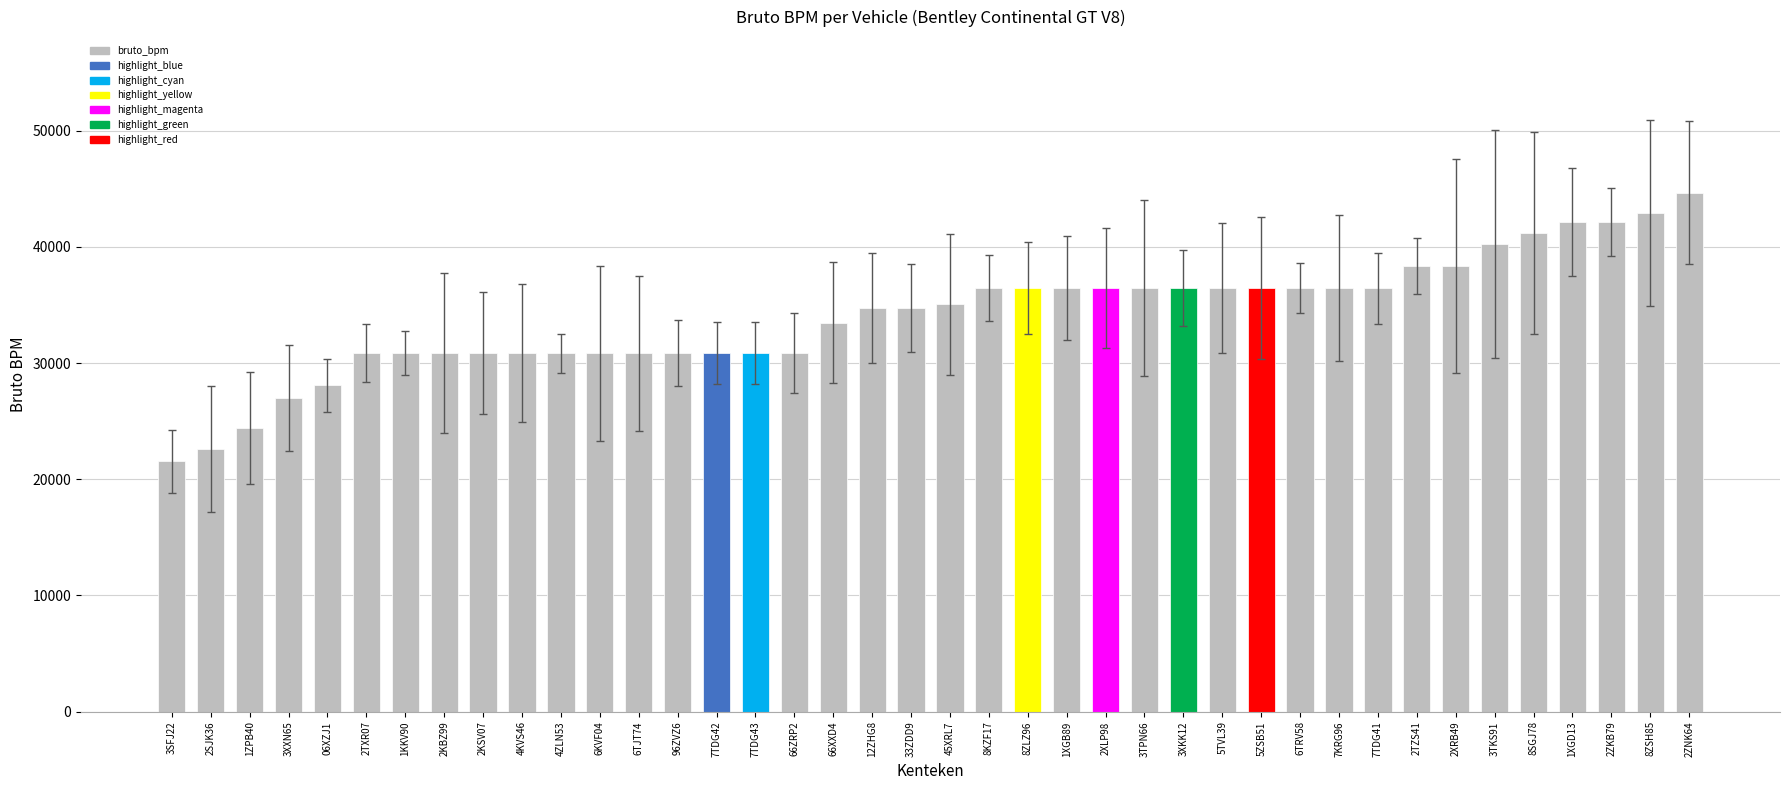

Read the value at 7TDG43, to the nearest 50.

30850